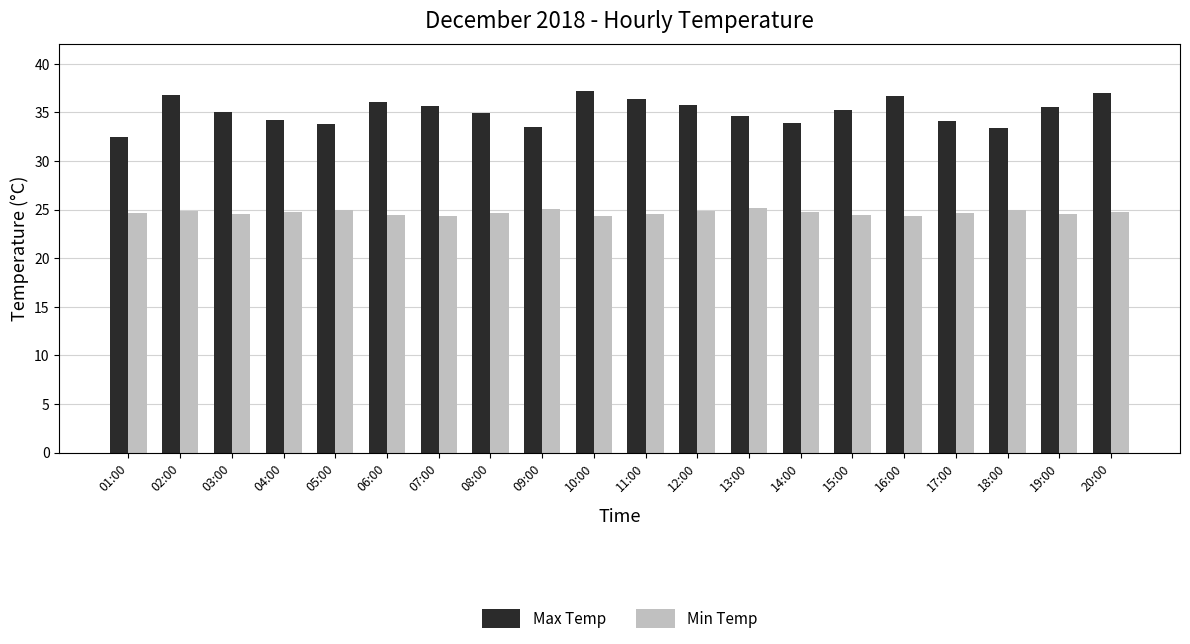

What is the sum of all Max Temp values?

702.6